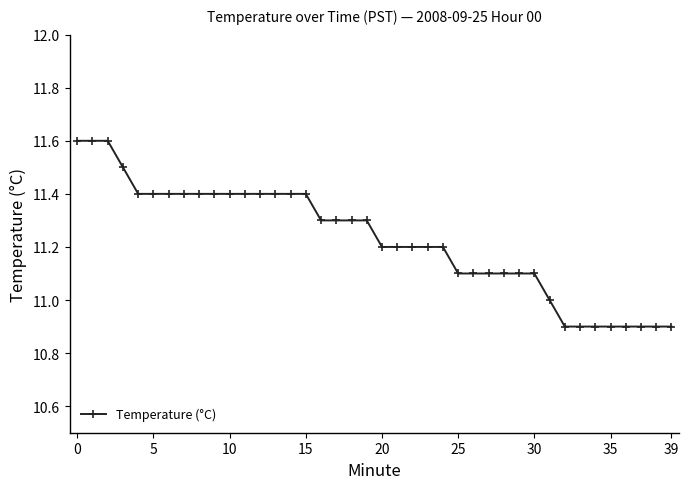

Does the chart display data point markers on the line(s)?

Yes